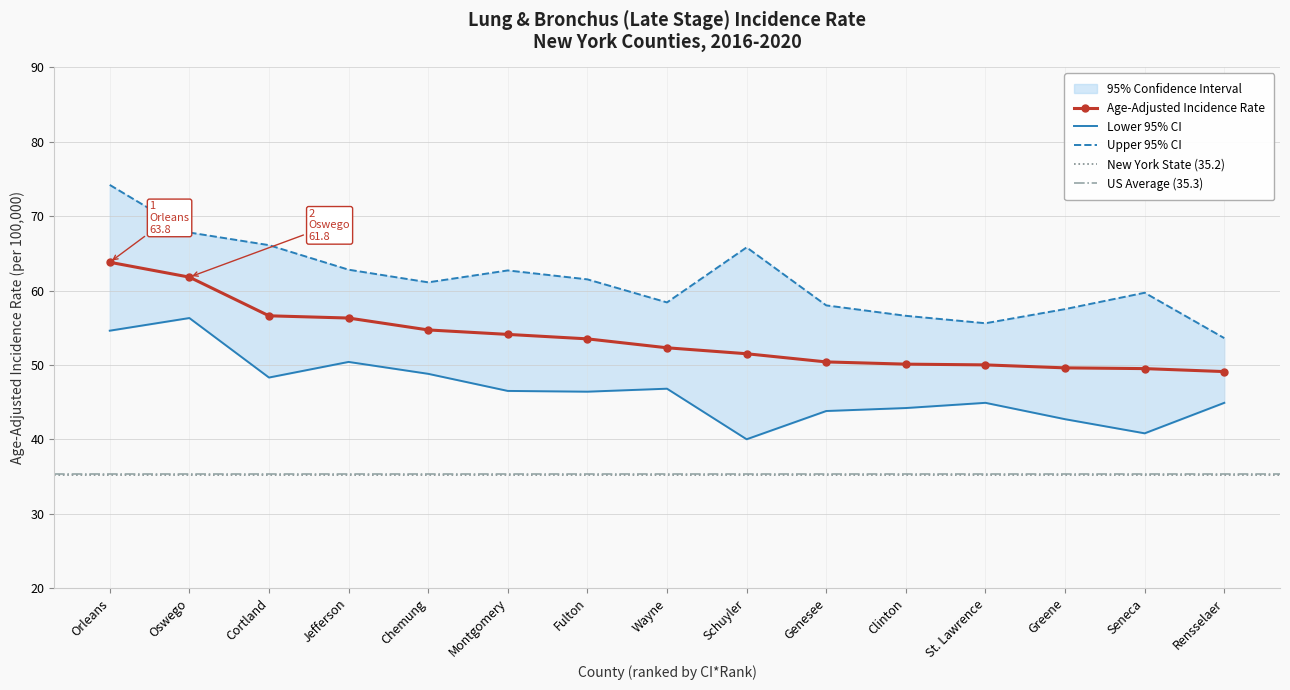

Rank the series by their maximum value, from lowest to highest.

Lower 95% CI, Age-Adjusted Incidence Rate, Upper 95% CI